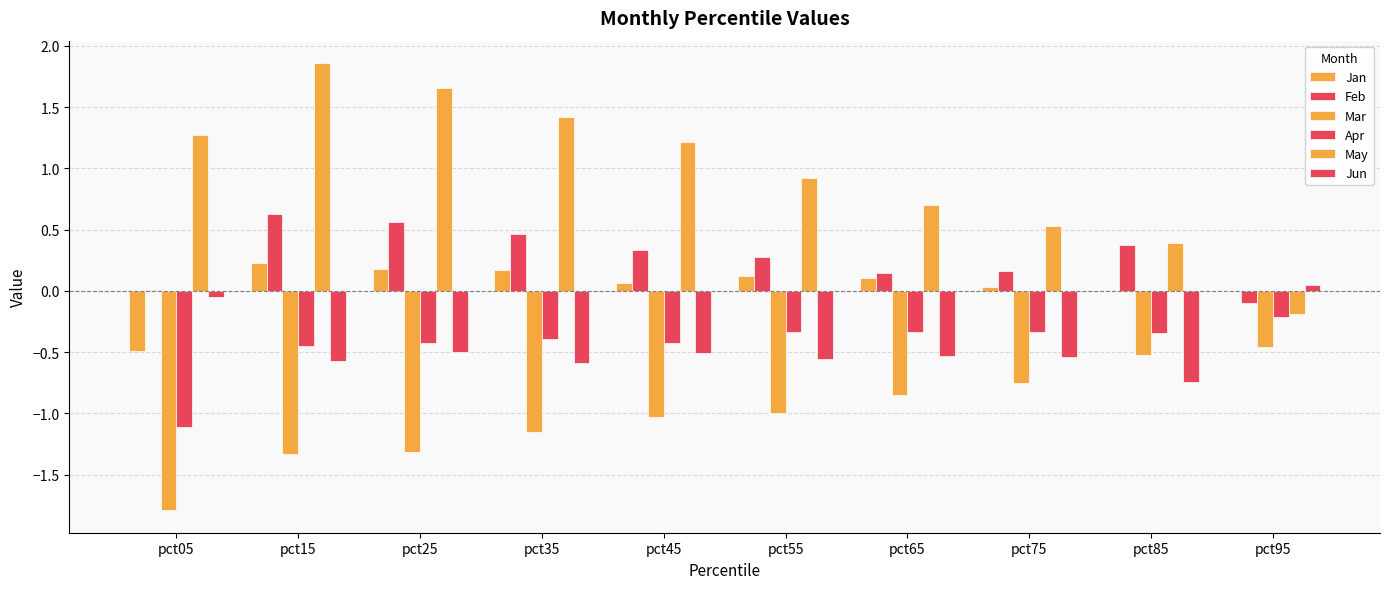

How many categories are shown in the chart?

10